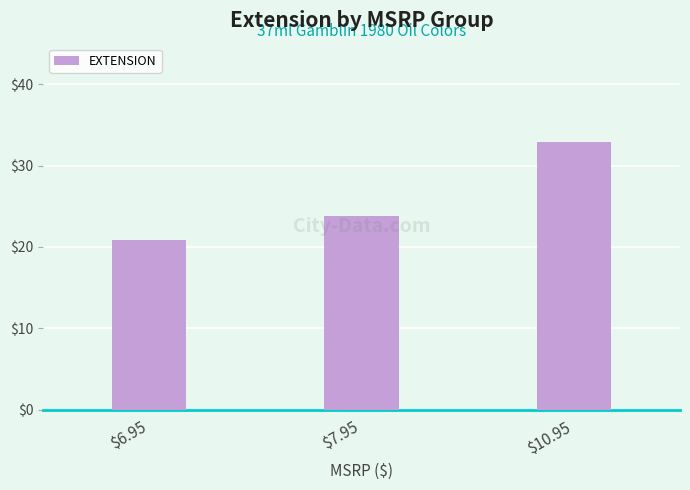

Rank the categories by value from highest to lowest.

$10.95, $7.95, $6.95